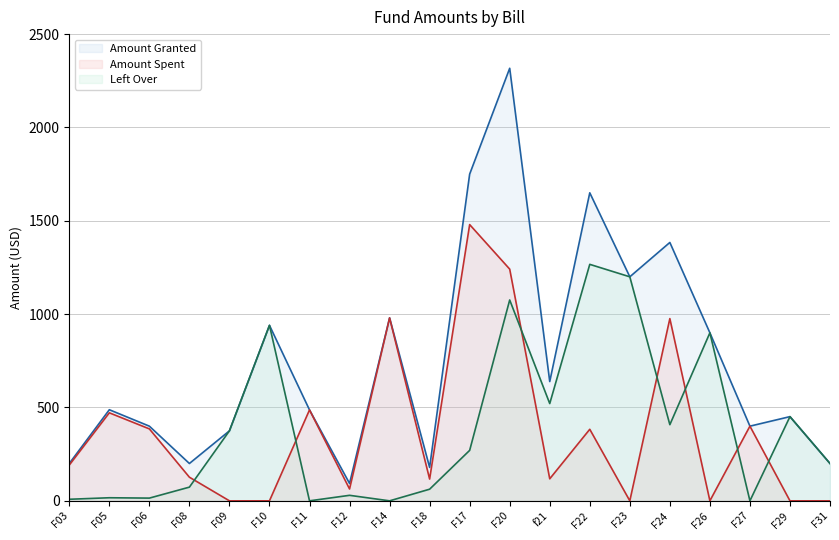

Reading left to right, what are all the values shown in this chart?

Amount Granted: F03=200.0	F05=488.0	F06=400.0	F08=200.0	F09=375.0	F10=940.0	F11=487.0	F12=93.0	F14=980.0	F18=179.0	F17=1750.0	F20=2317.0	f21=639.0	F22=1650.0	F23=1200.0	F24=1384.0	F26=900.0	F27=400.0	F29=451.0	F31=200.0
Amount Spent: F03=191.7	F05=471.5	F06=385.4	F08=126.6	F09=0.0	F10=0.0	F11=487.0	F12=63.5	F14=980.0	F18=116.7	F17=1479.7	F20=1241.1	f21=118.0	F22=383.2	F23=0.0	F24=976.1	F26=0.0	F27=400.0	F29=0.0	F31=0.0
Left Over: F03=8.3	F05=16.5	F06=14.6	F08=73.4	F09=375.0	F10=940.0	F11=0.0	F12=29.5	F14=0.0	F18=62.3	F17=270.3	F20=1075.9	f21=521.0	F22=1266.8	F23=1200.0	F24=407.9	F26=900.0	F27=0.0	F29=451.0	F31=200.0